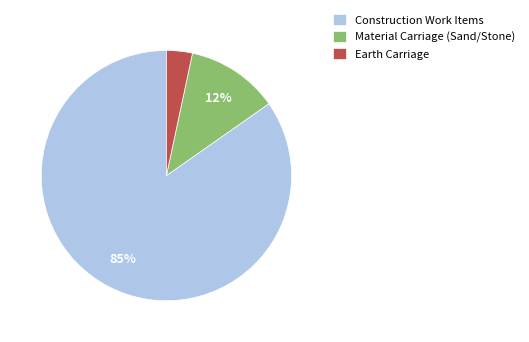

Which has a higher value, Material Carriage (Sand/Stone) or Earth Carriage?

Material Carriage (Sand/Stone)